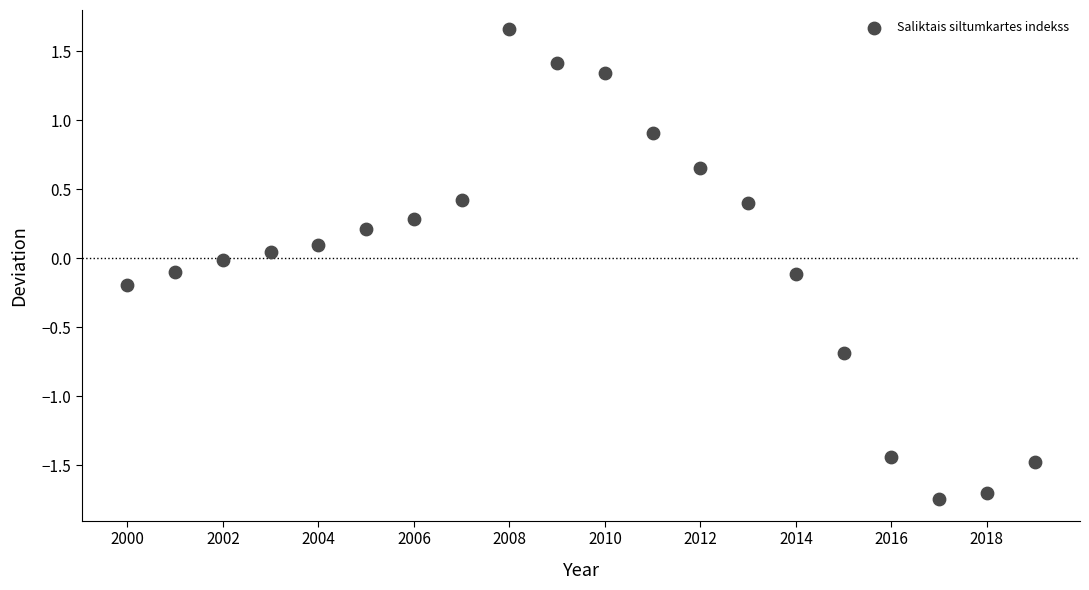

What is the range of X values (max minus min)?

19.0